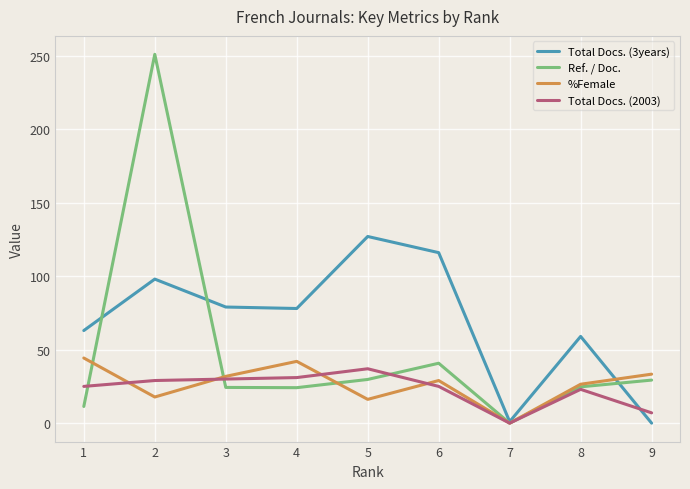

At which label does Ref. / Doc. reach its minimum?

7